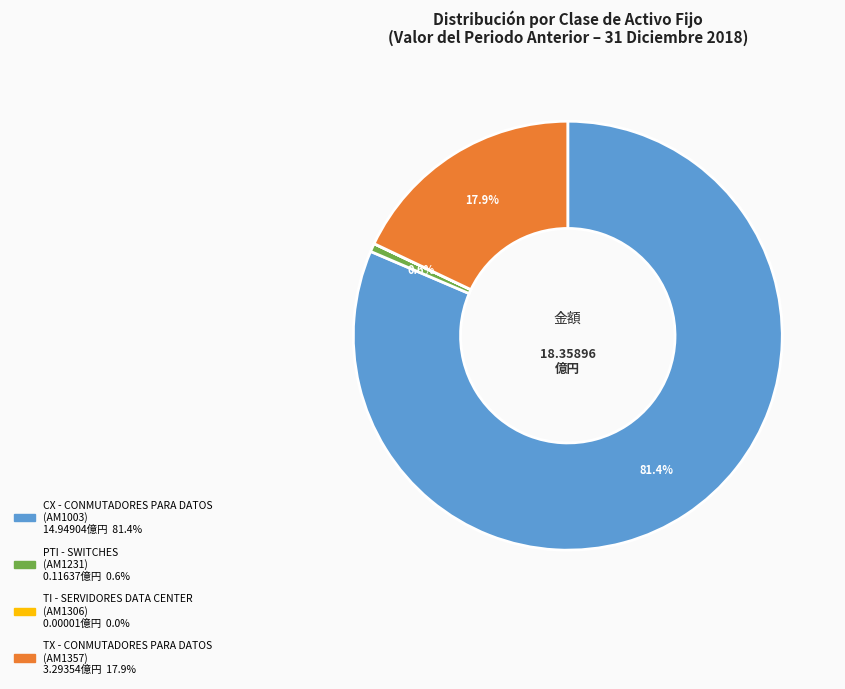

To the nearest percent, what is the difference between the largest and smallest slice percentages?

81%